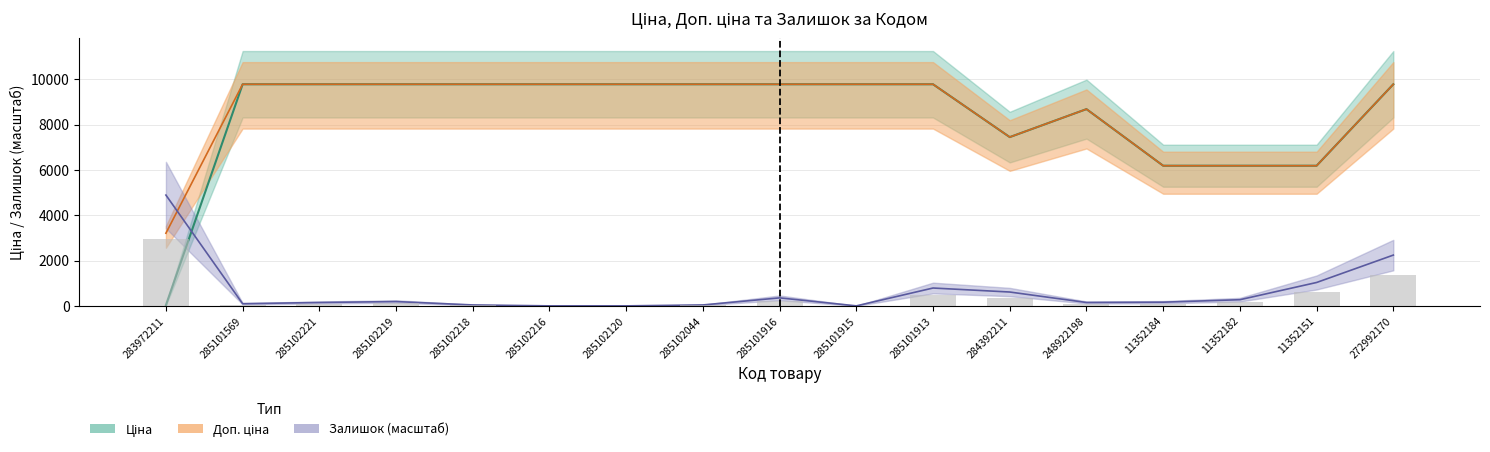

The Залишок series shows 27.7 at 285102044. True or false?

False